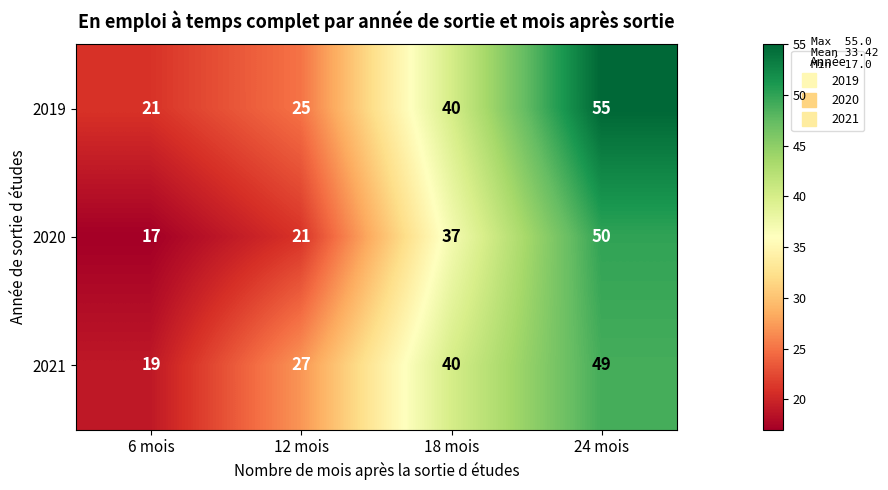

What is the spread (max minus min) of values at 12 mois?

6